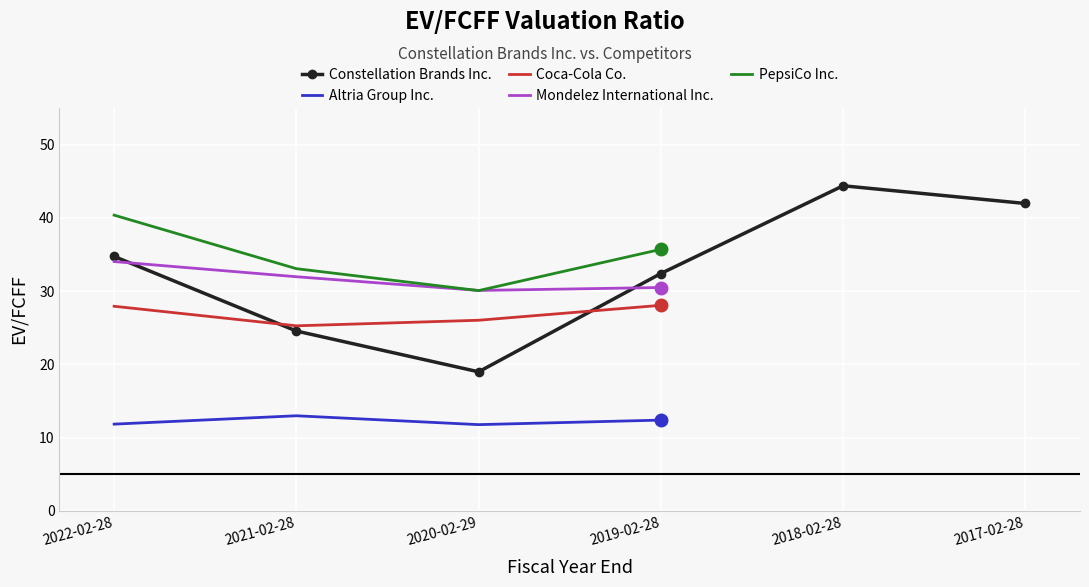

True or false: Coca-Cola Co. and Mondelez International Inc. intersect in this chart.

False